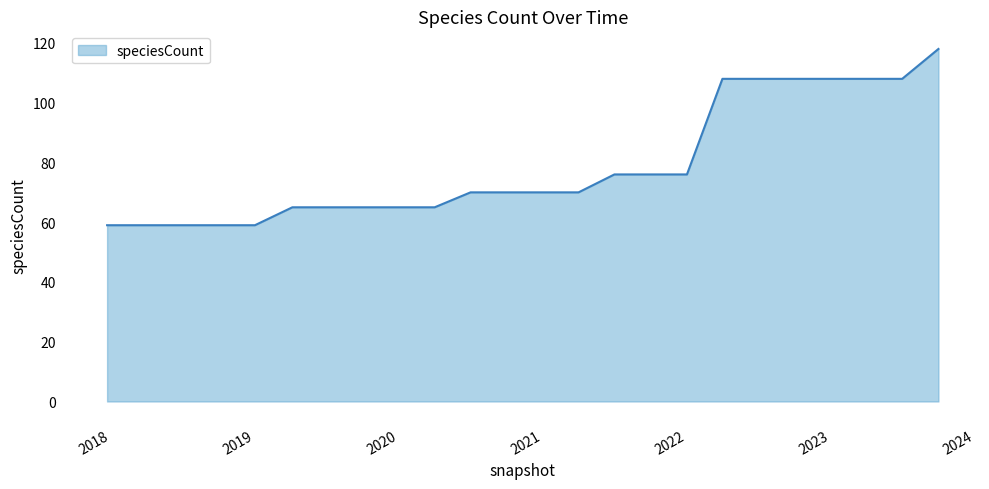

What is the minimum value shown in the chart?

59